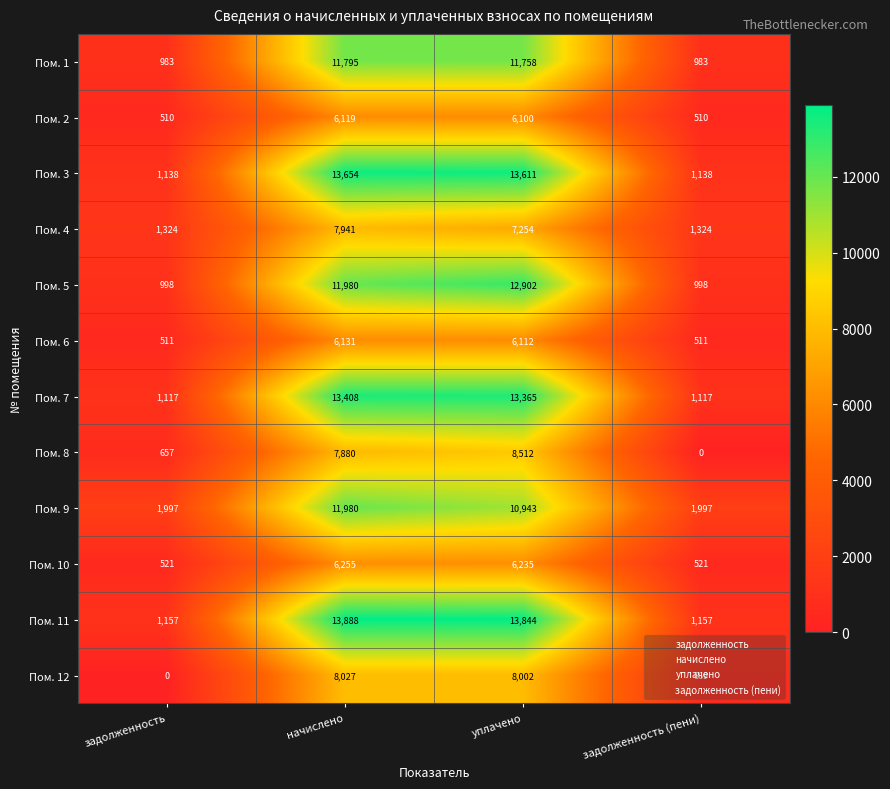

What value does the Пом. 9 series have at задолженность, to the nearest 50?

2000